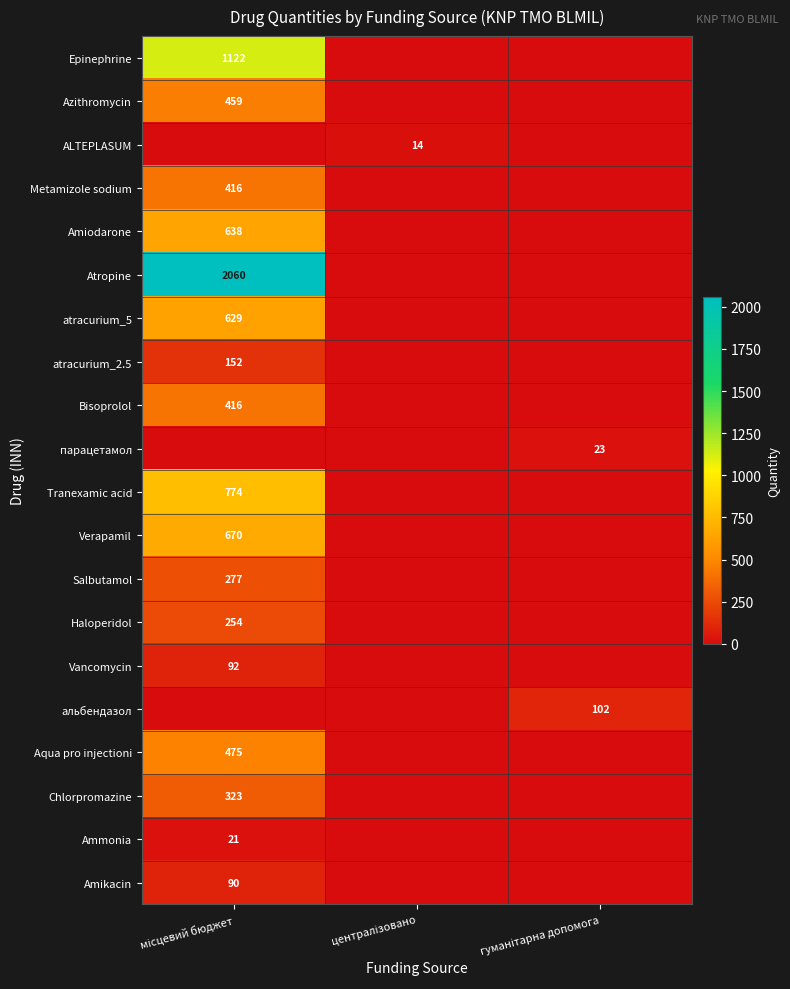

Read the Atropine value at місцевий бюджет, to the nearest 10.

2060